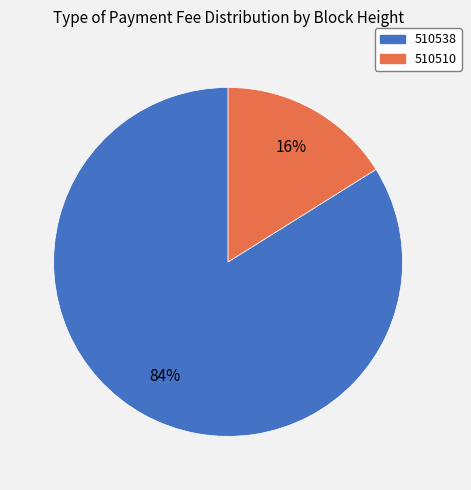

True or false: 510538 accounts for 84% of the total.

True